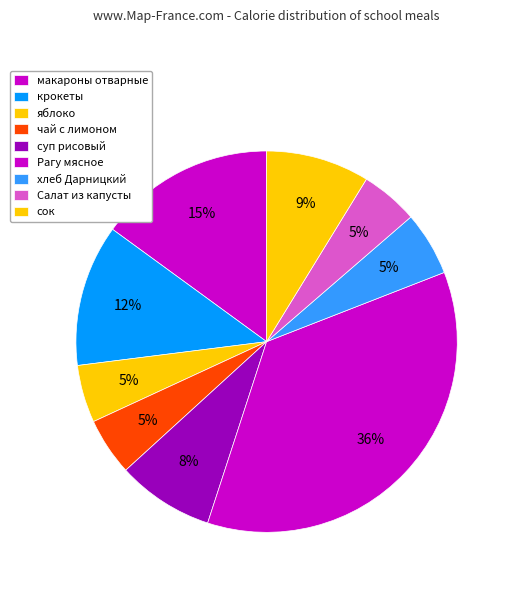

How many slices are in this pie chart?

9